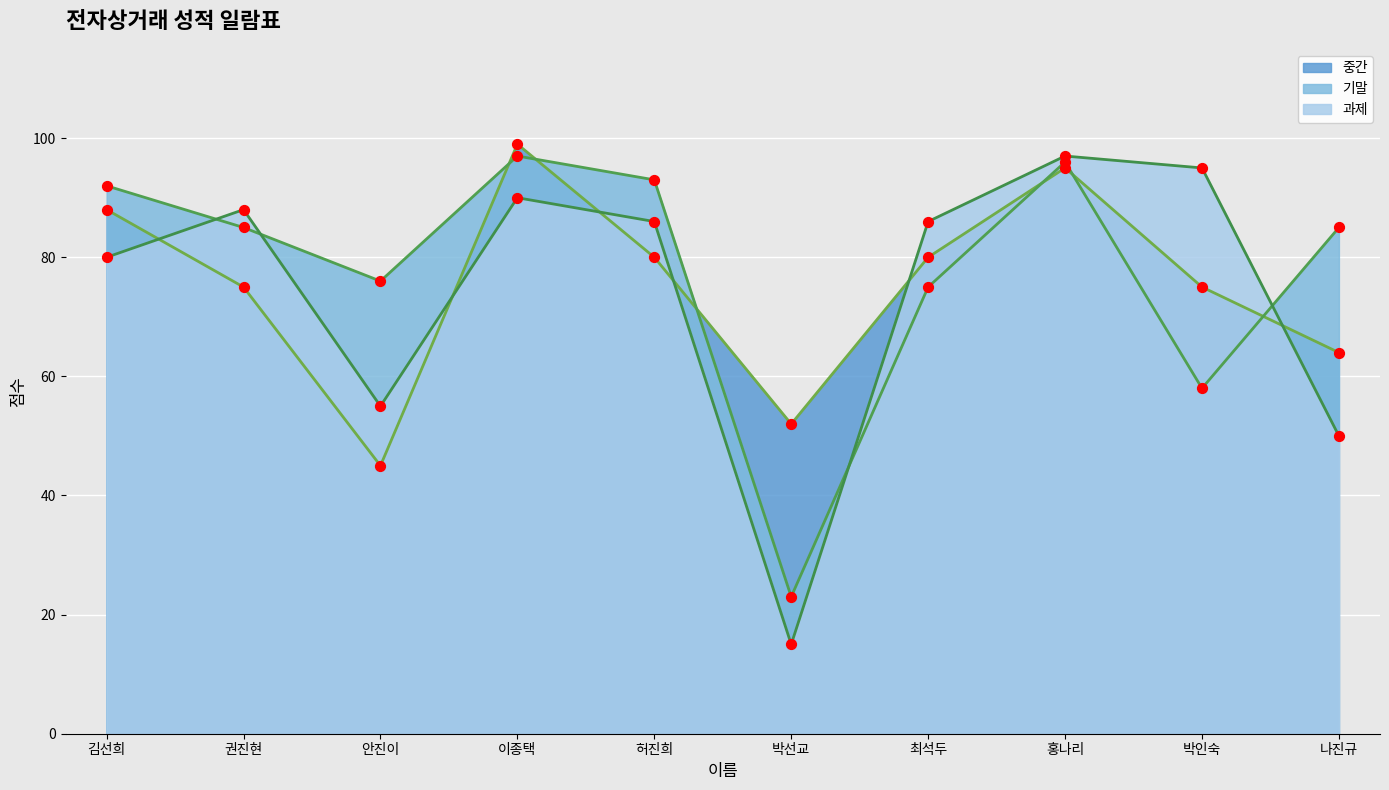

Which series contains the highest Y value?

중간